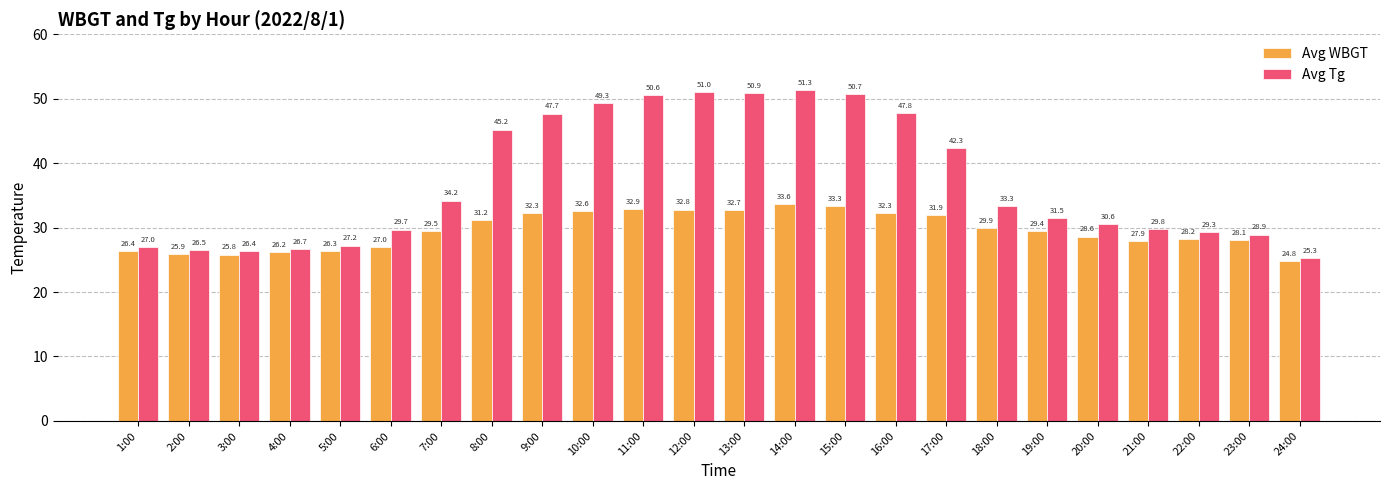

What is the sum of the Avg WBGT values at 2:00 and 16:00?

58.2